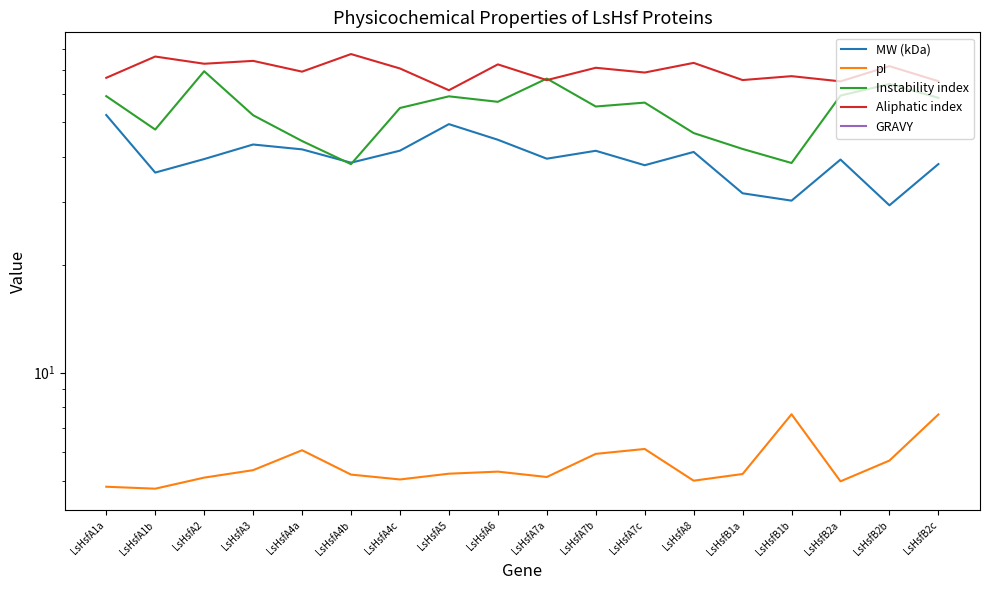

Where is the first local minimum for GRAVY?

LsHsfA2